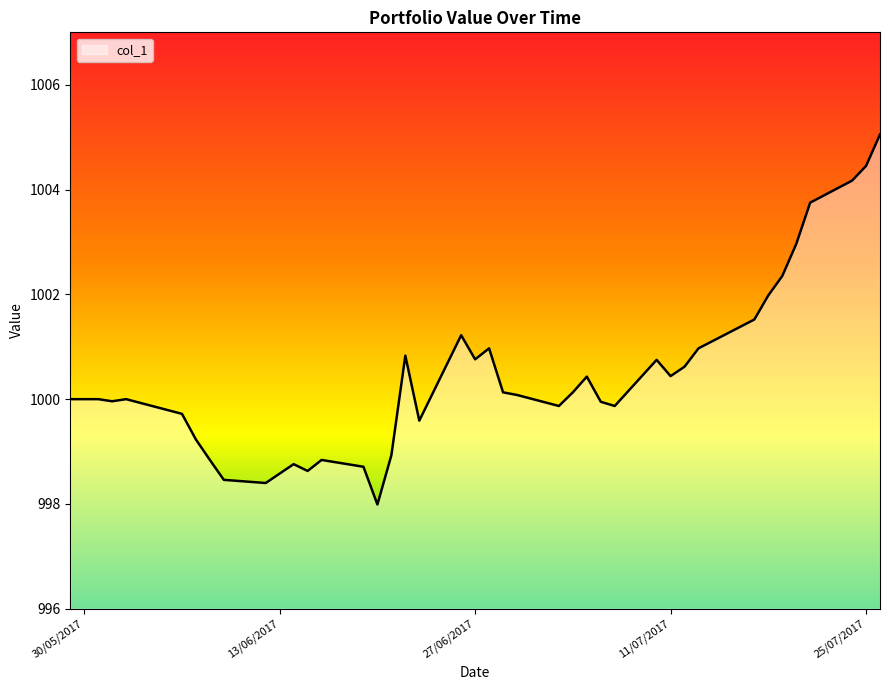

True or false: there are more than 0 points higher than both neighbors.

True